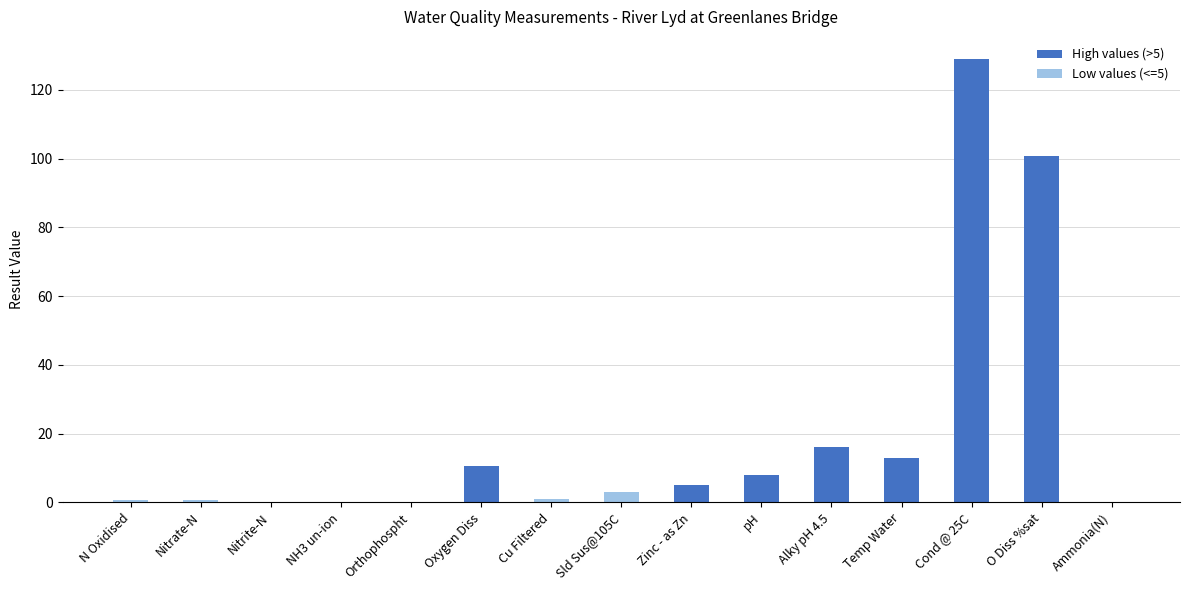

Are the bars horizontal?

No